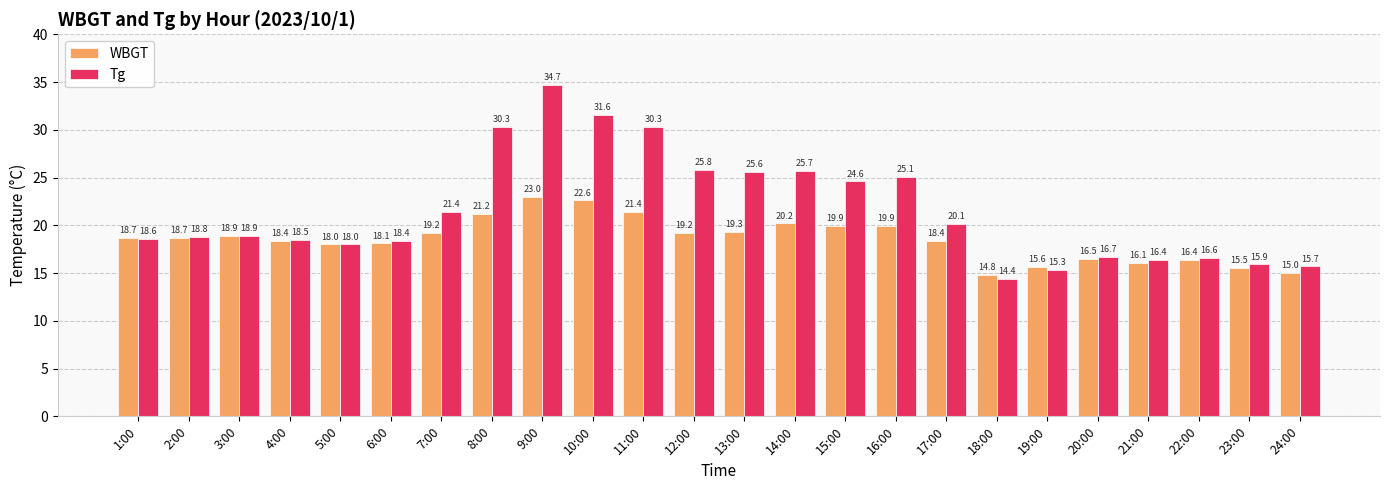

How many bars are there in each group?

2